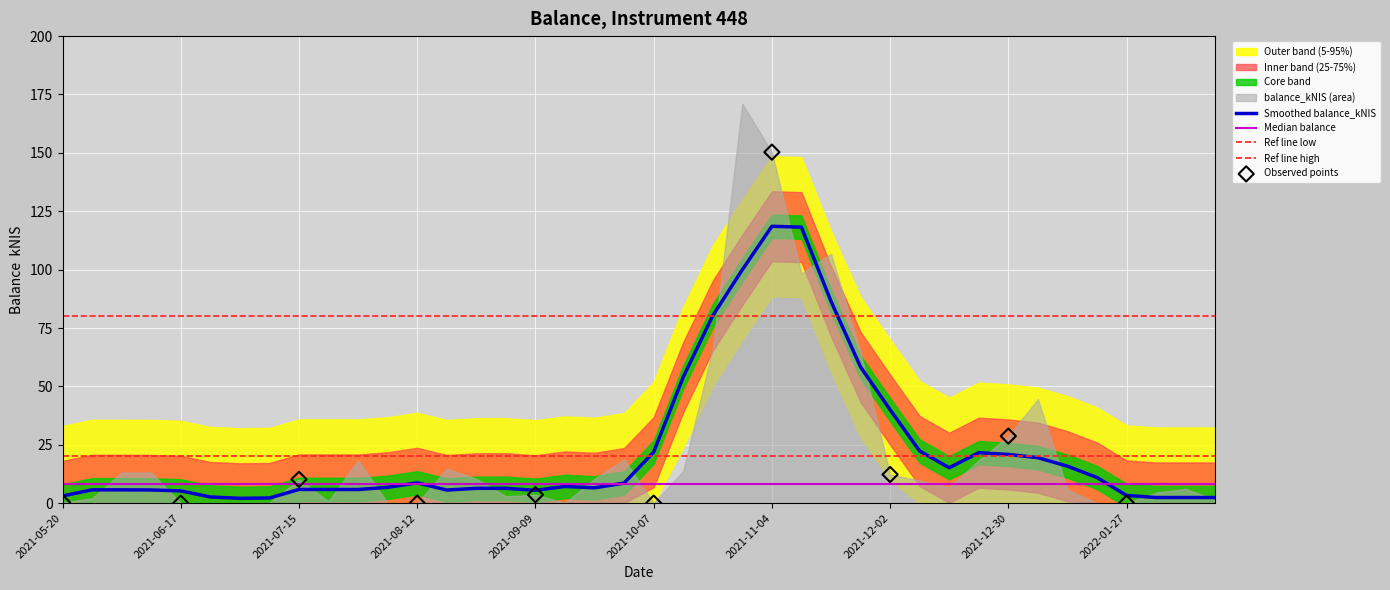

Between 2021-12-02 and 2021-10-28, which is larger?

2021-10-28